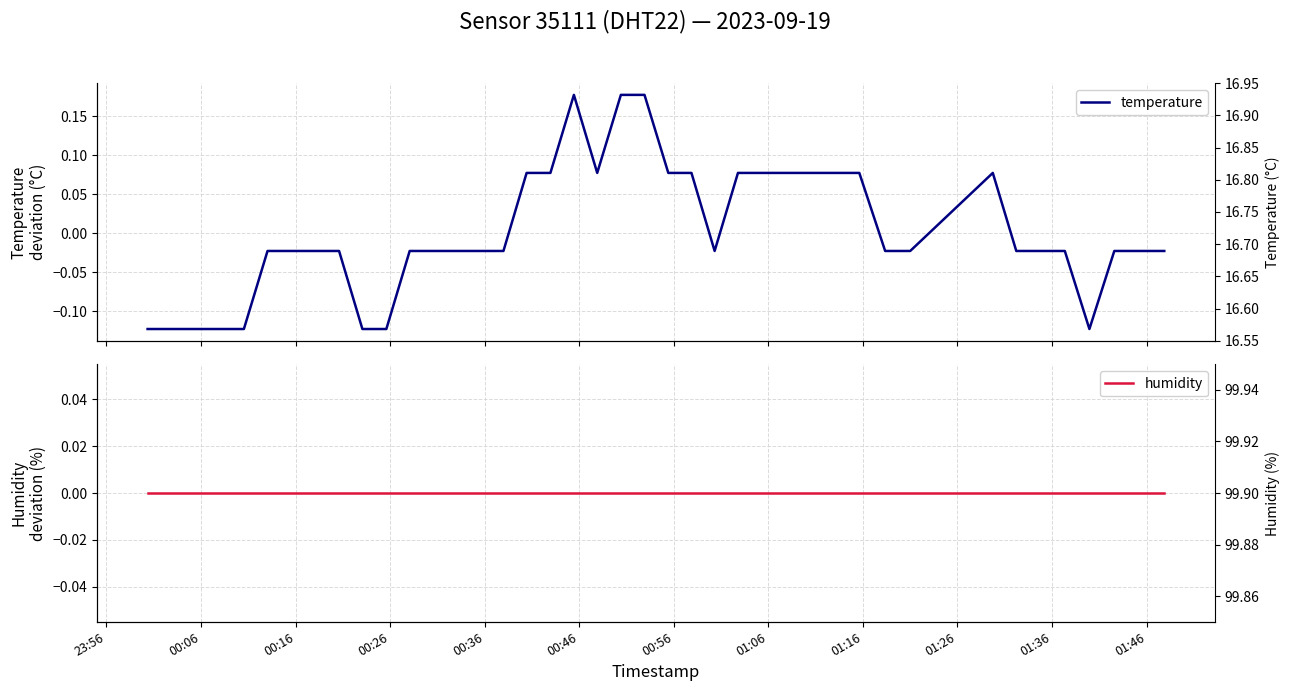

Rank the series by their maximum value, from lowest to highest.

temperature, humidity